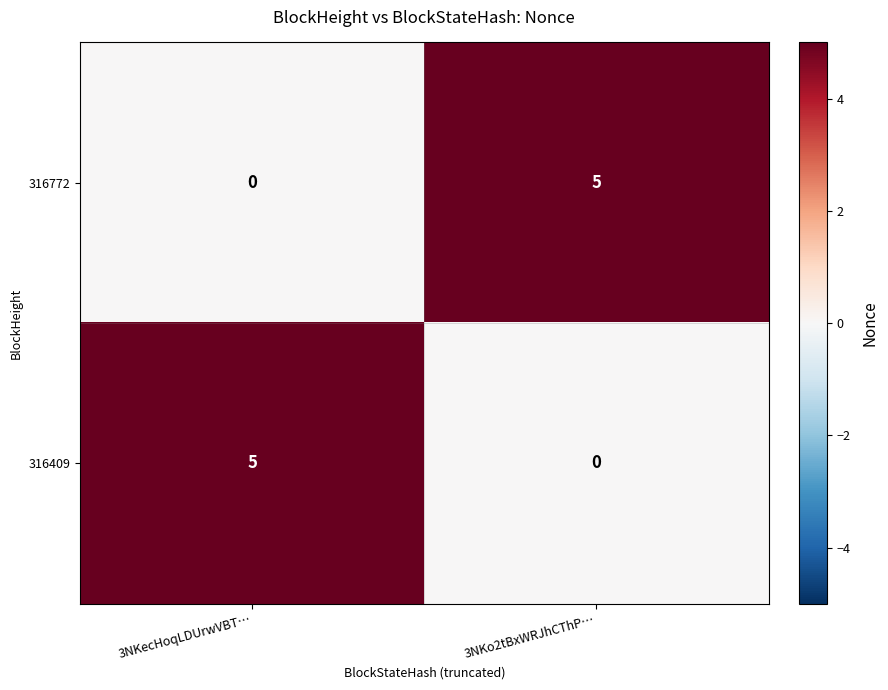

Is it true that 316772 equals 9 at 3NKo2tBxWRJhCThP…?

False